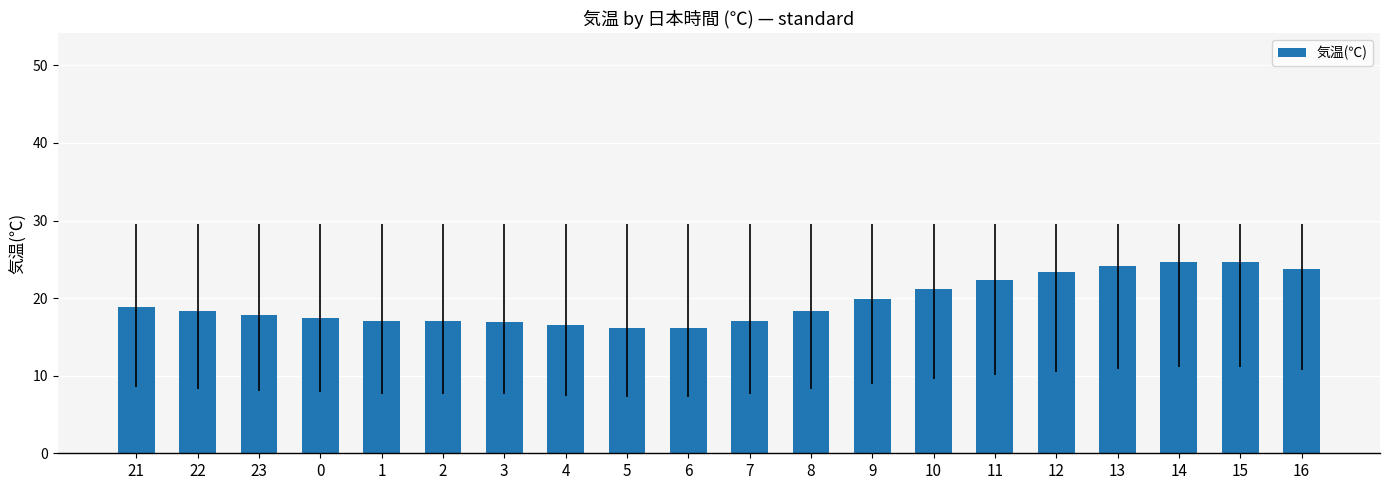

Is it true that the value at 23 is 17.8?

True